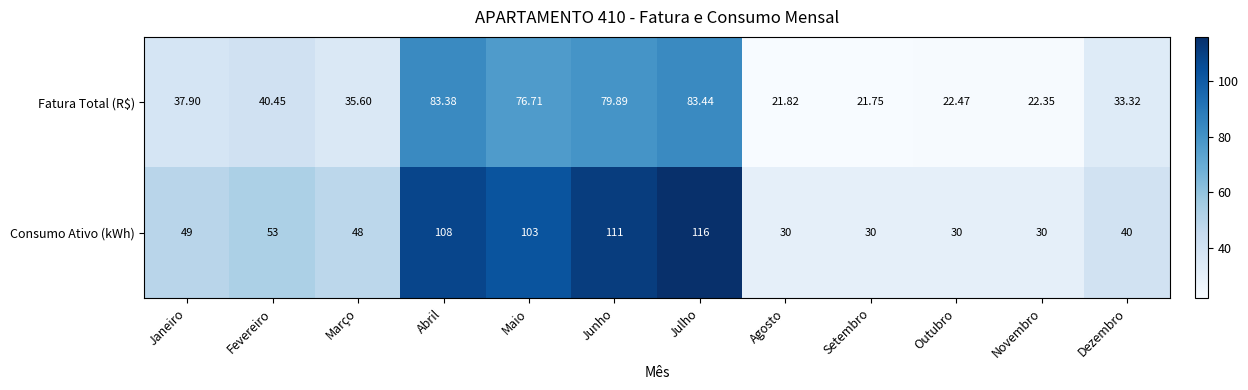

At which label is Fatura Total (R$) closest to 52?

Fevereiro